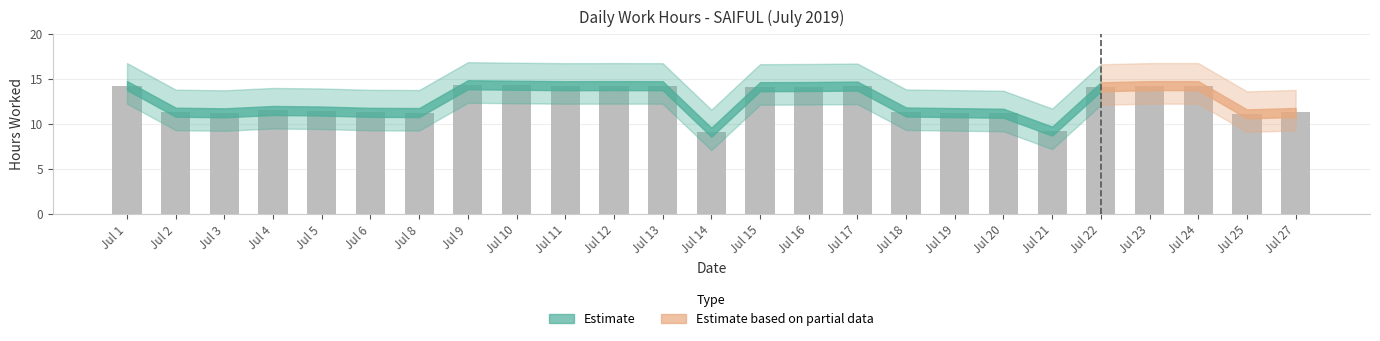

Does the chart contain any negative values?

No